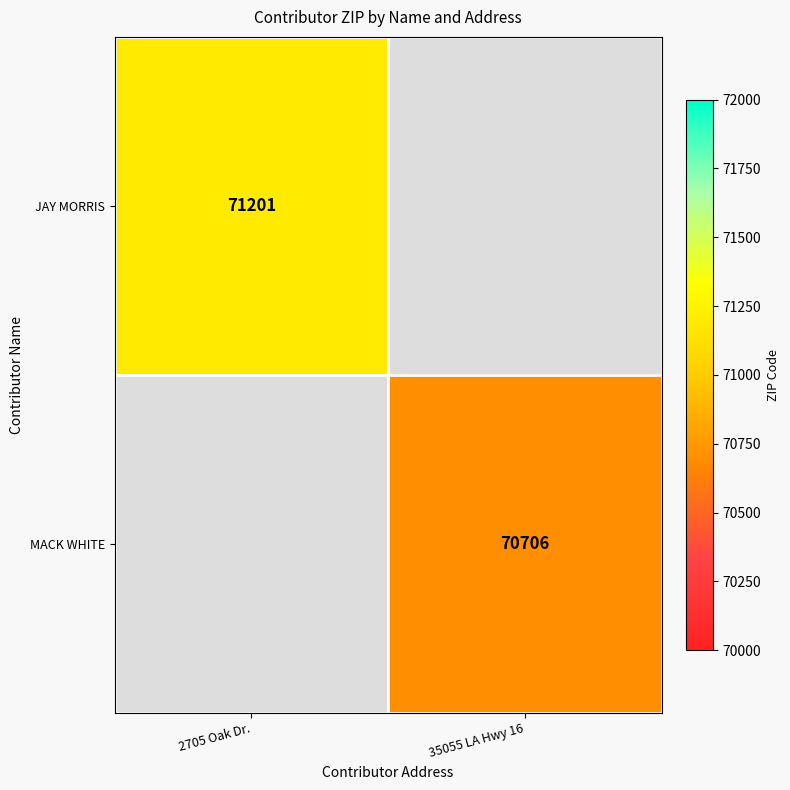

What is the greatest value displayed?

71201.0